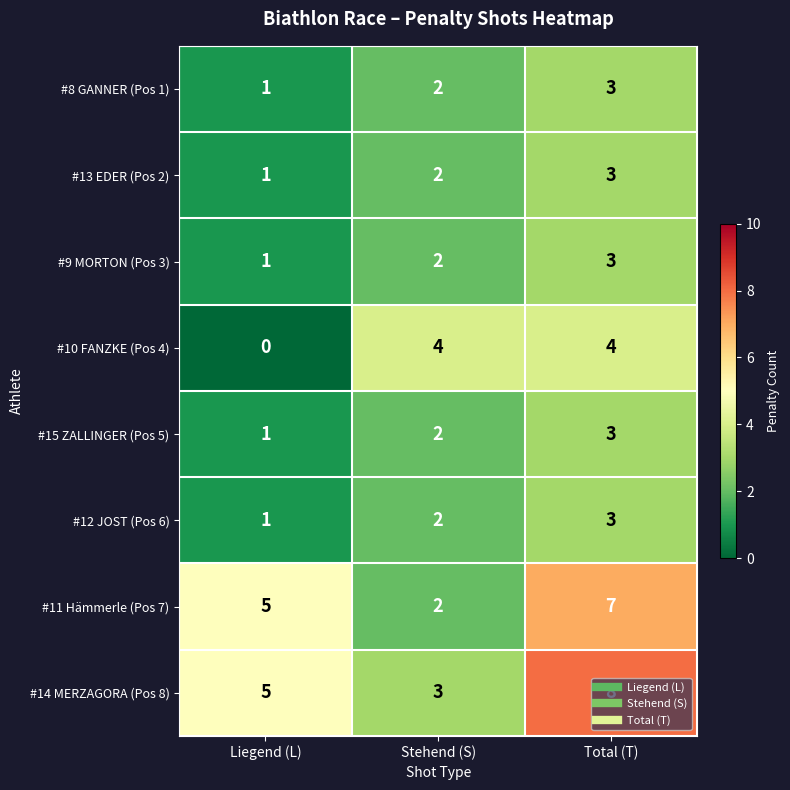

At which label is #13 EDER (Pos 2) closest to 2?

Stehend (S)